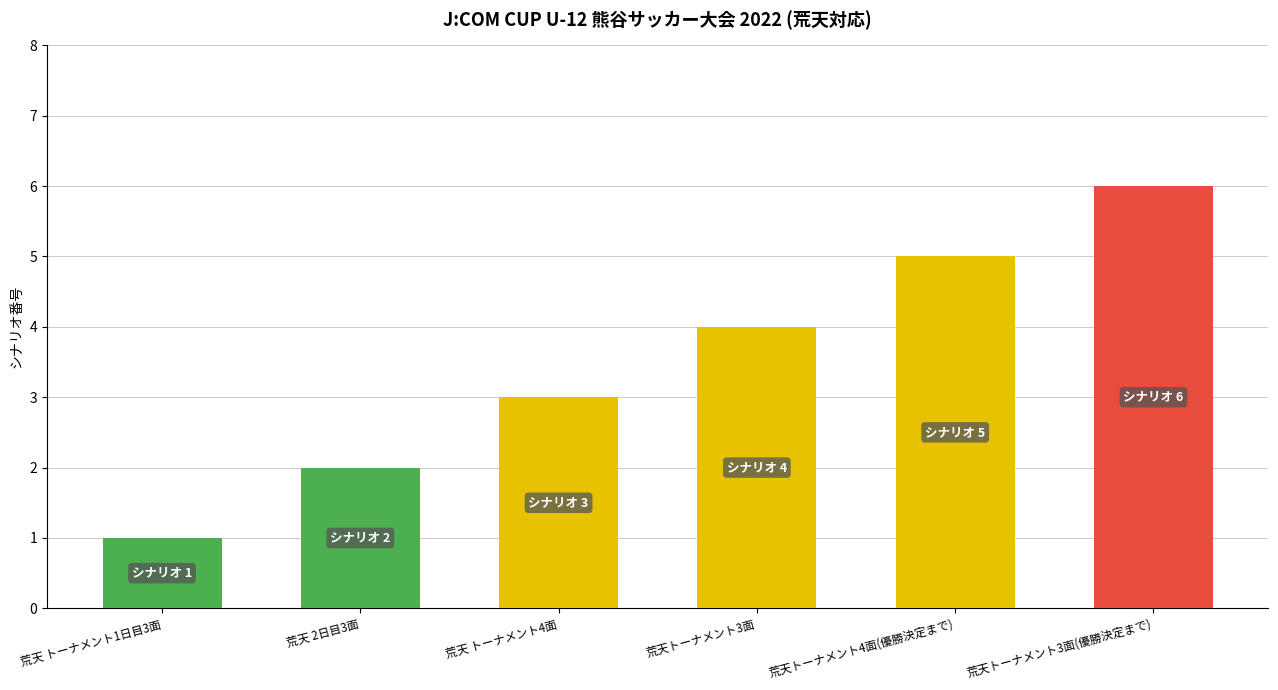

What is the ratio of the value at 荒天 トーナメント4面 to the value at 荒天 トーナメント1日目3面?

3.0